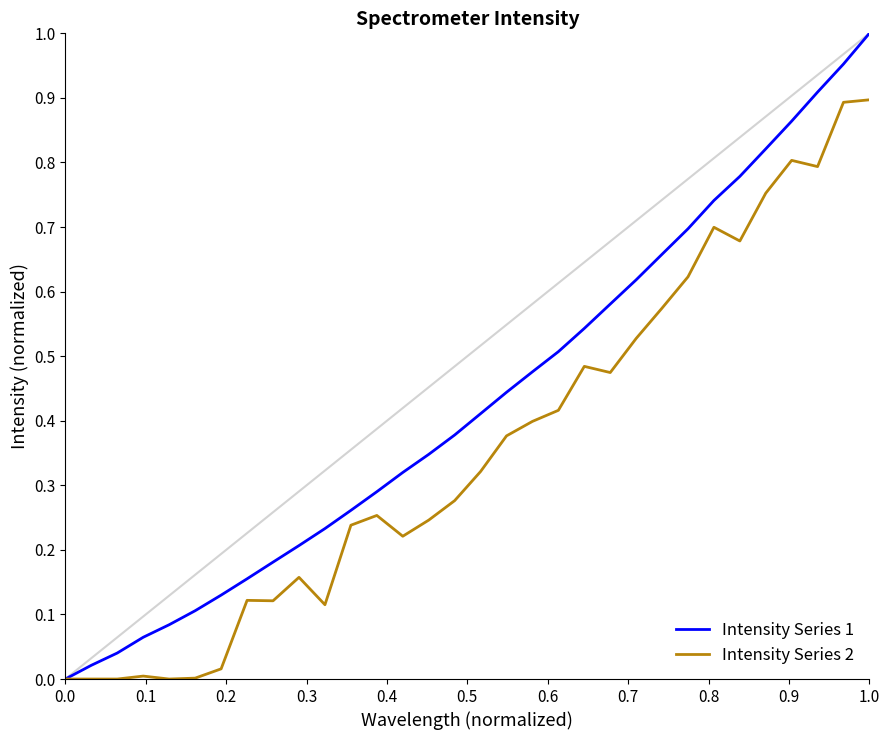

List the series in order of their peak value, lowest first.

Intensity Series 2, Intensity Series 1